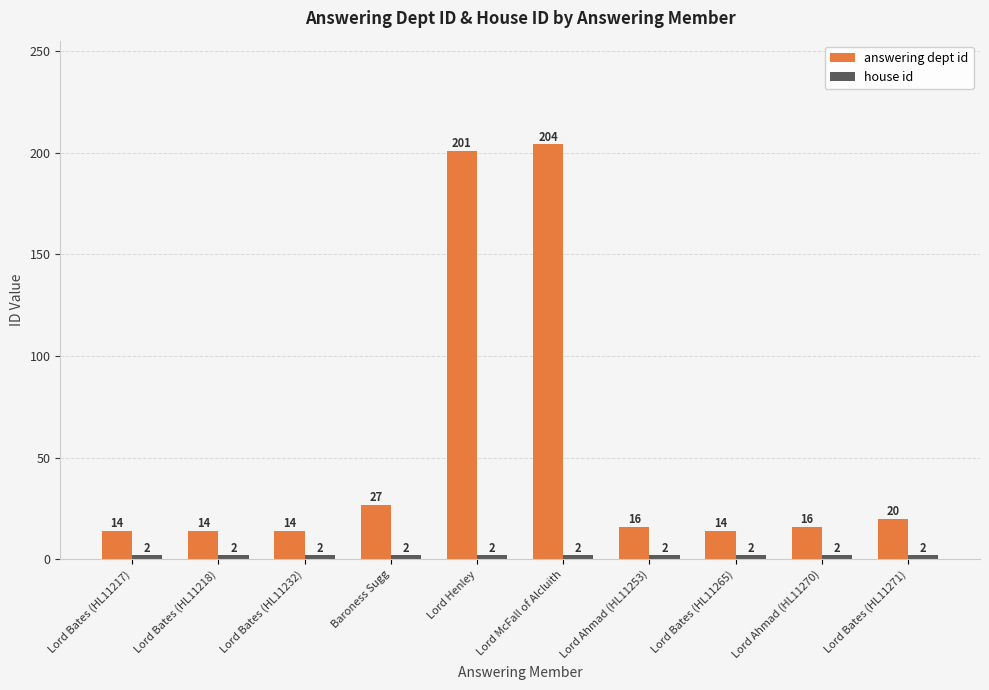

The value of answering dept id at Lord Ahmad (HL11253) is 16. True or false?

True